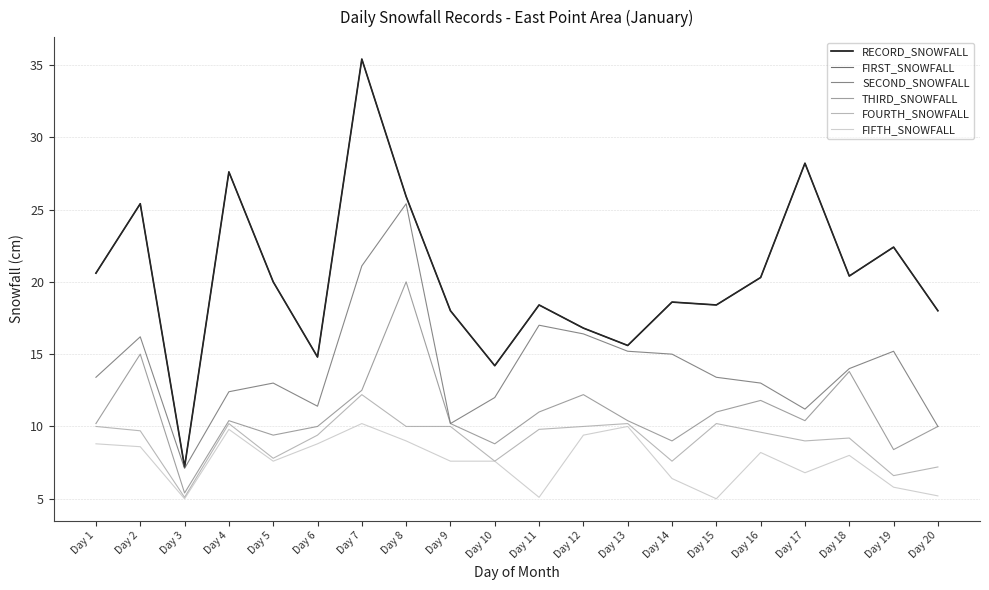

Read the THIRD_SNOWFALL value at Day 20.

10.0